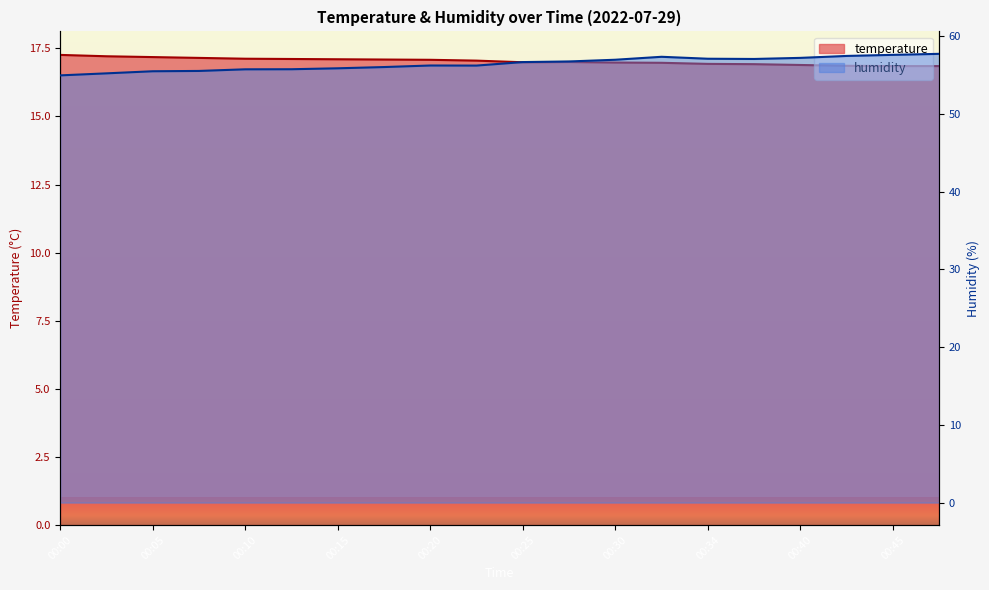

Reading left to right, extract all data points from this chart.

temperature: 00:00=17.3	00:03=17.2	00:05=17.2	00:08=17.1	00:10=17.1	00:13=17.1	00:15=17.1	00:17=17.1	00:20=17.1	00:22=17.1	00:25=17.0	00:27=17.0	00:30=17.0	00:32=17.0	00:34=16.9	00:37=16.9	00:40=16.9	00:42=16.9	00:45=16.9	00:47=16.9
humidity: 00:00=54.9	00:03=55.2	00:05=55.5	00:08=55.5	00:10=55.7	00:13=55.7	00:15=55.9	00:17=56.0	00:20=56.2	00:22=56.2	00:25=56.6	00:27=56.7	00:30=57.0	00:32=57.3	00:34=57.1	00:37=57.0	00:40=57.2	00:42=57.4	00:45=57.6	00:47=57.7